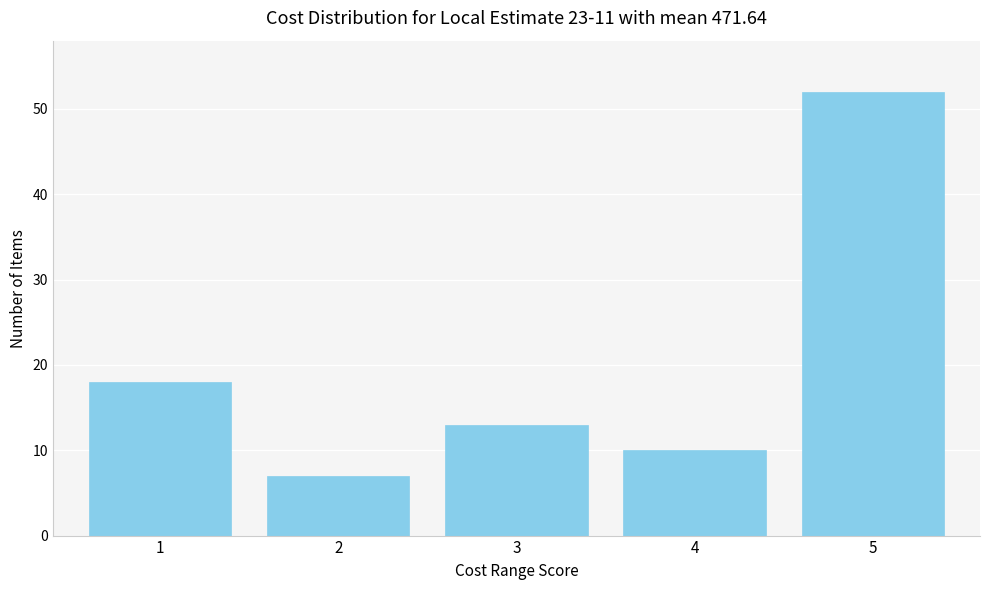

Reading left to right, extract all data points from this chart.

18	7	13	10	52